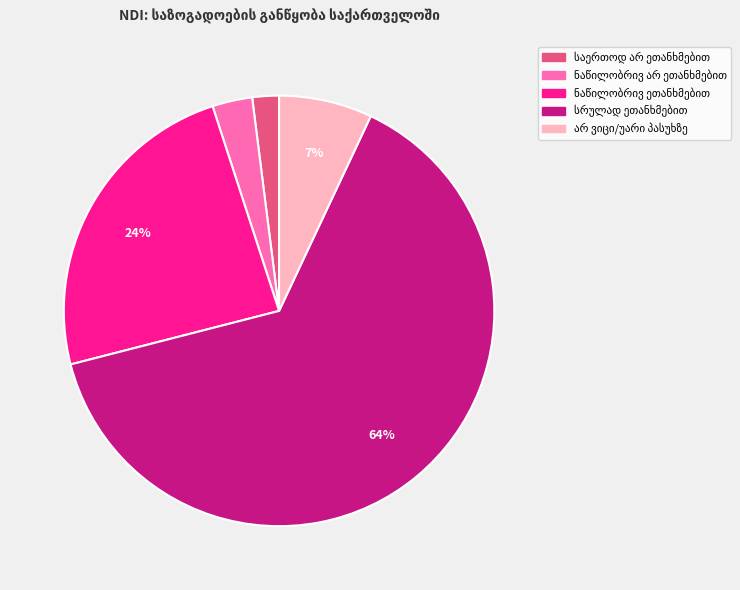

To the nearest percent, what is the difference between the largest and smallest slice percentages?

62%